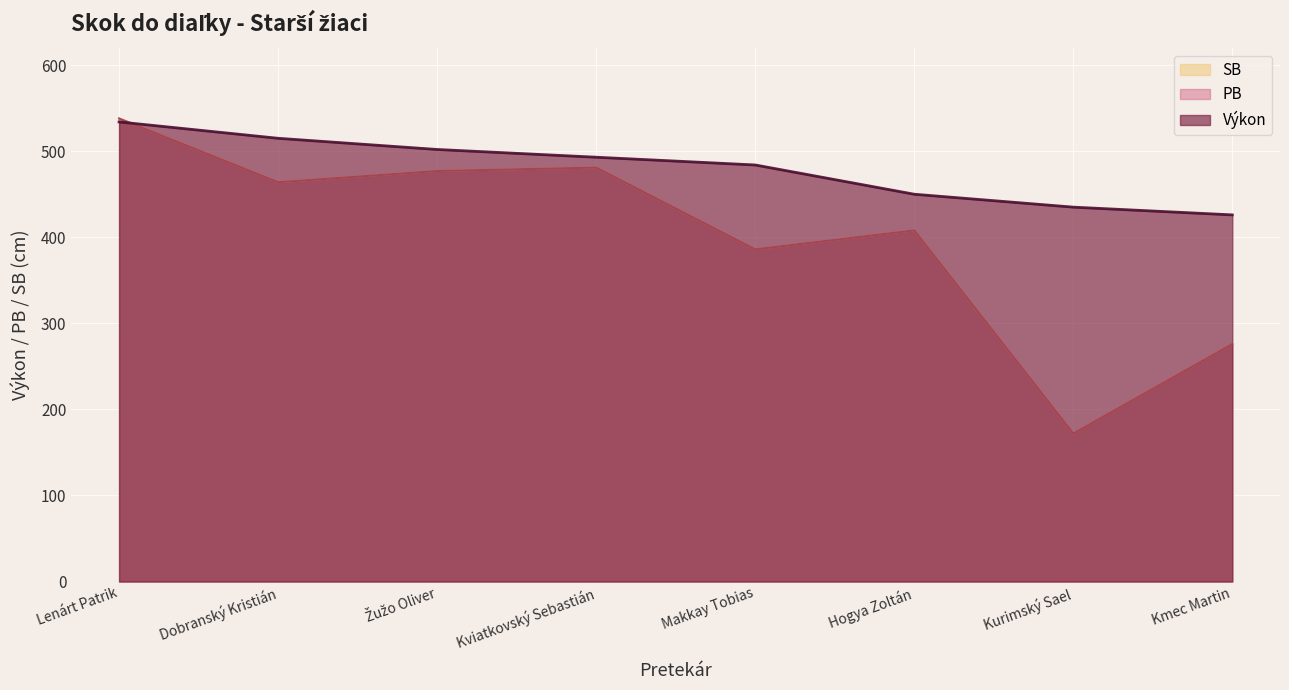

True or false: SB and PB intersect in this chart.

False